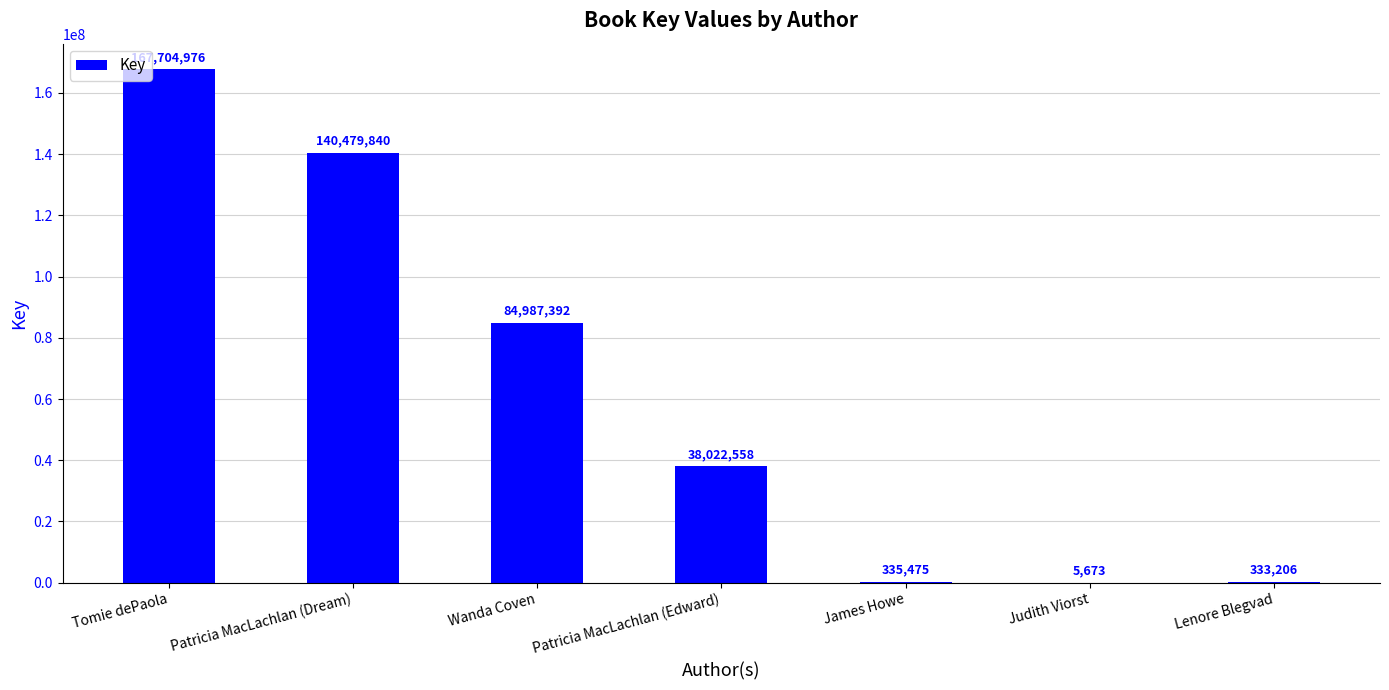

What is the approximate value at Lenore Blegvad, to the nearest 100?

333200